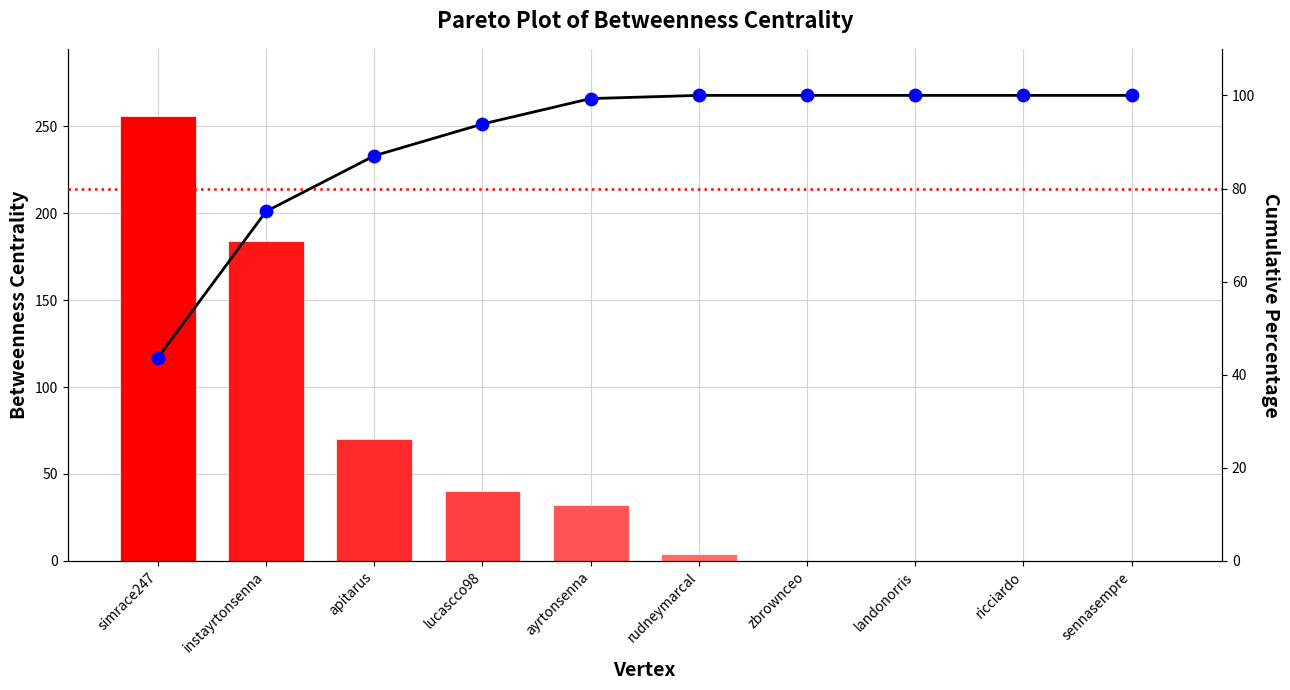

What is the total value across all series at ricciardo?

200.0